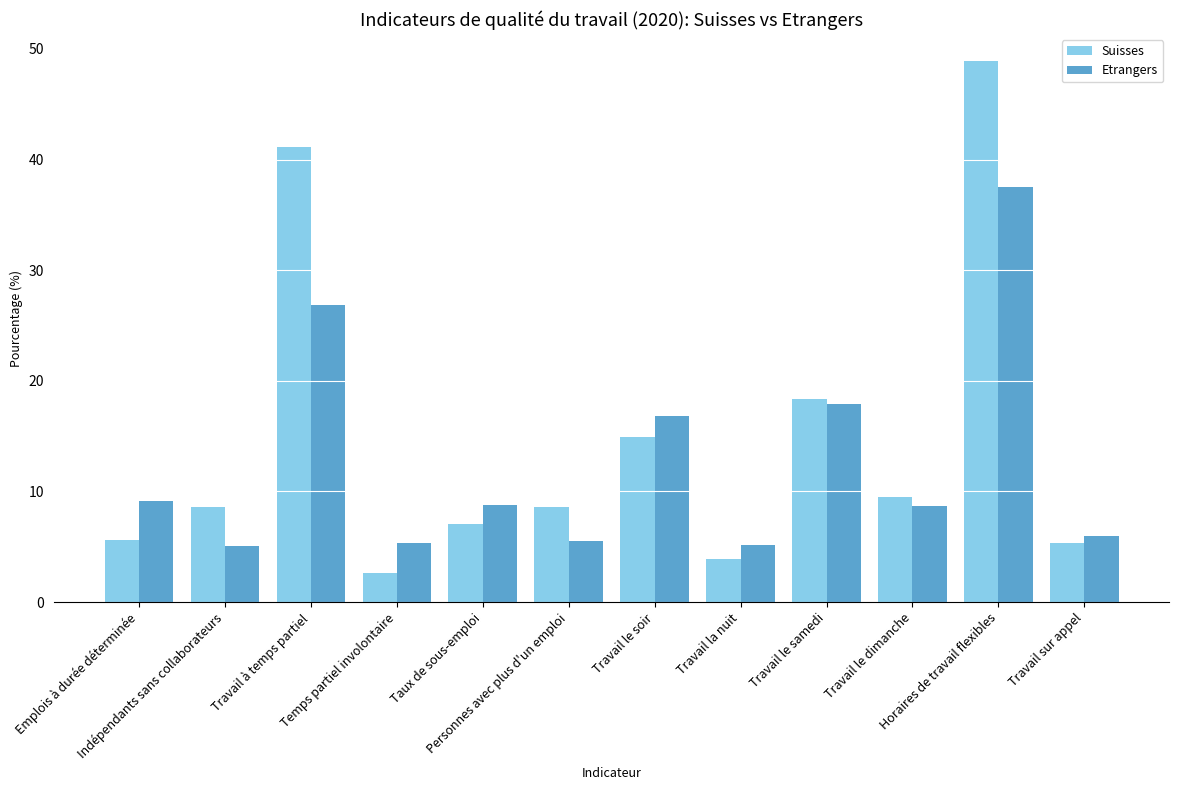

Count the number of data series in this chart.

2